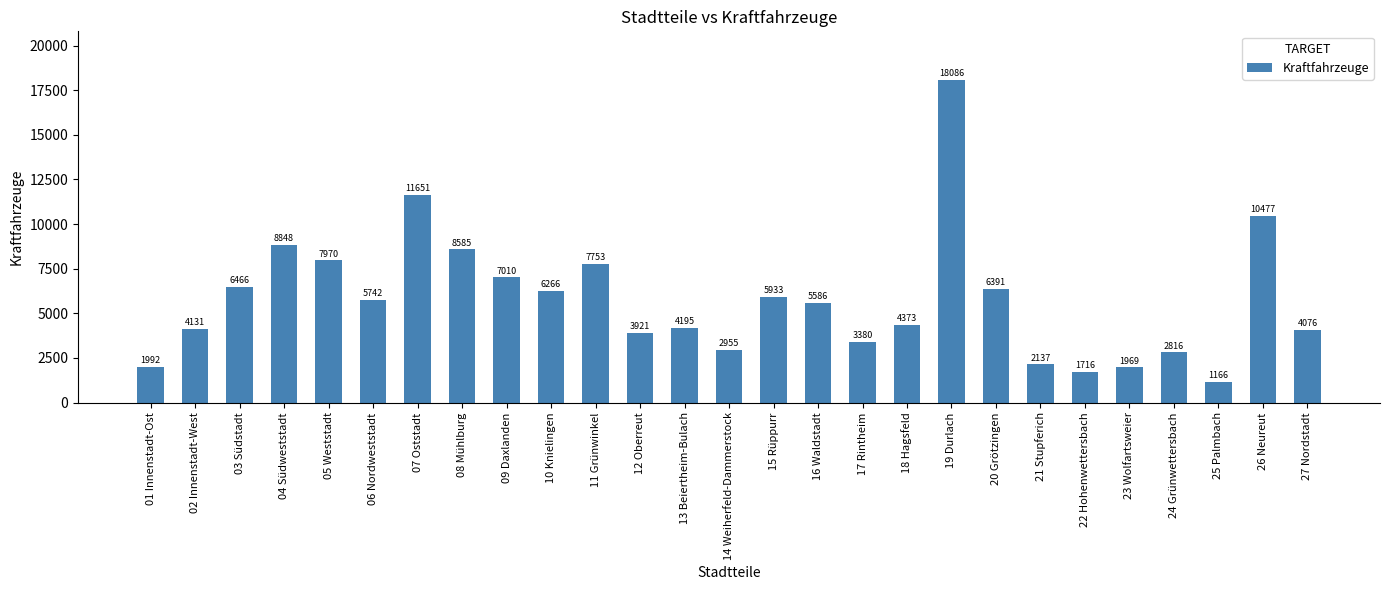

Approximately how many times larger is the value at 20 Grötzingen compared to 26 Neureut?

0.6